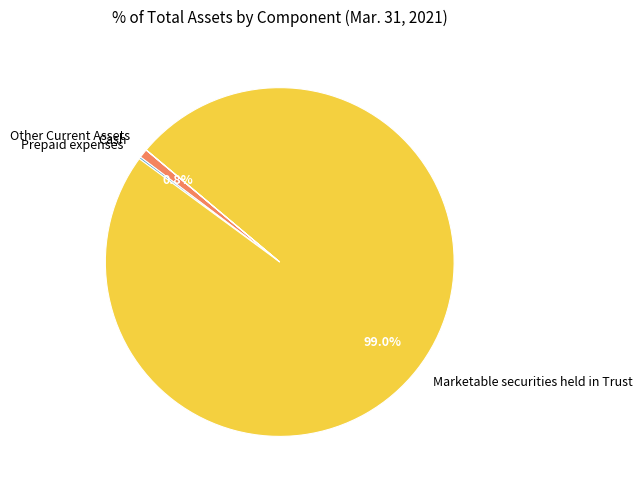

Combined, do Cash and Marketable securities held in Trust account for over 50%?

Yes